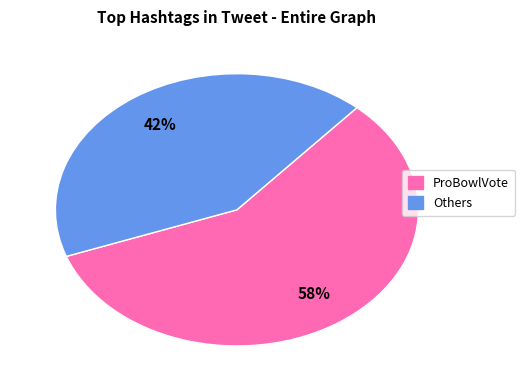

To the nearest percent, what is the average slice percentage?

50%